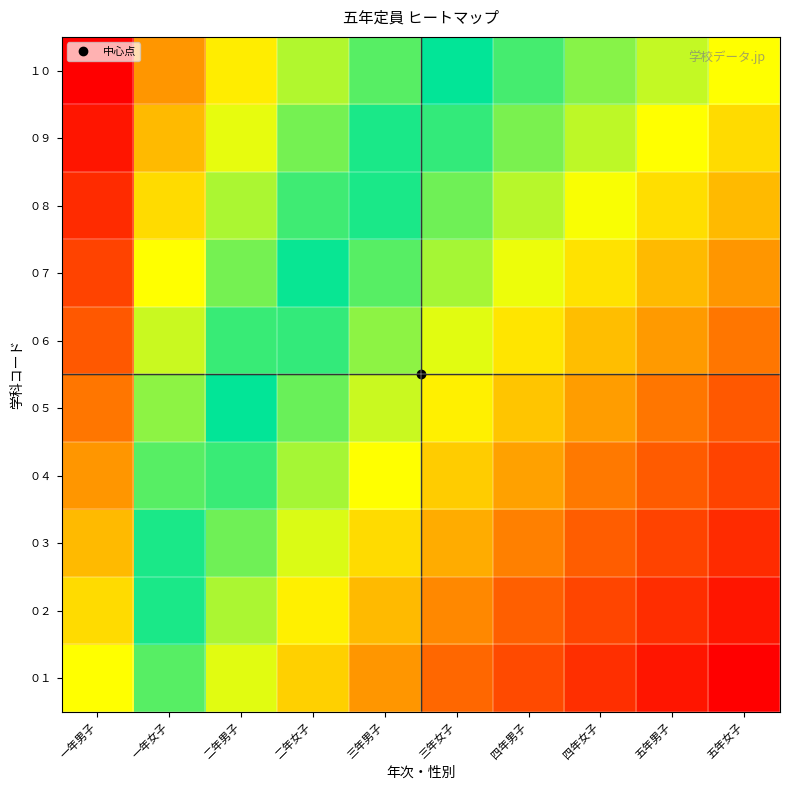

Rank the series at 四年男子 from highest to lowest value.

０１, ０２, ０３, ０４, ０５, ０６, ０７, ０８, ０９, １０